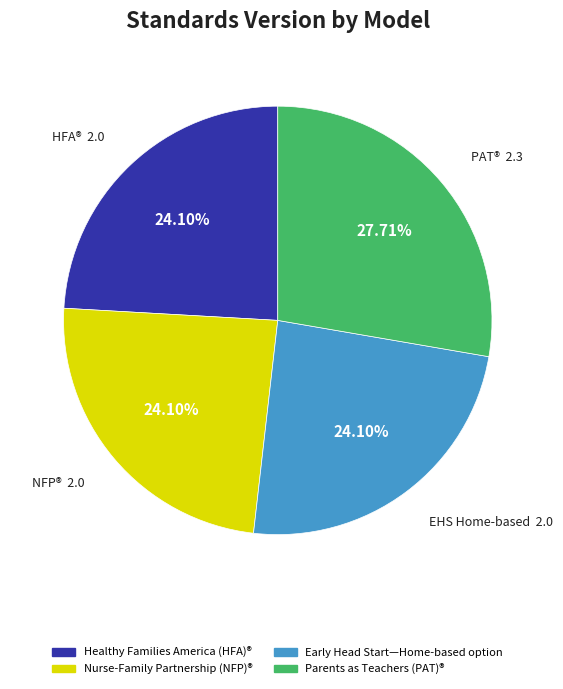

What is the ratio of the value at Nurse-Family Partnership (NFP)® to the value at Healthy Families America (HFA)®?

1.0